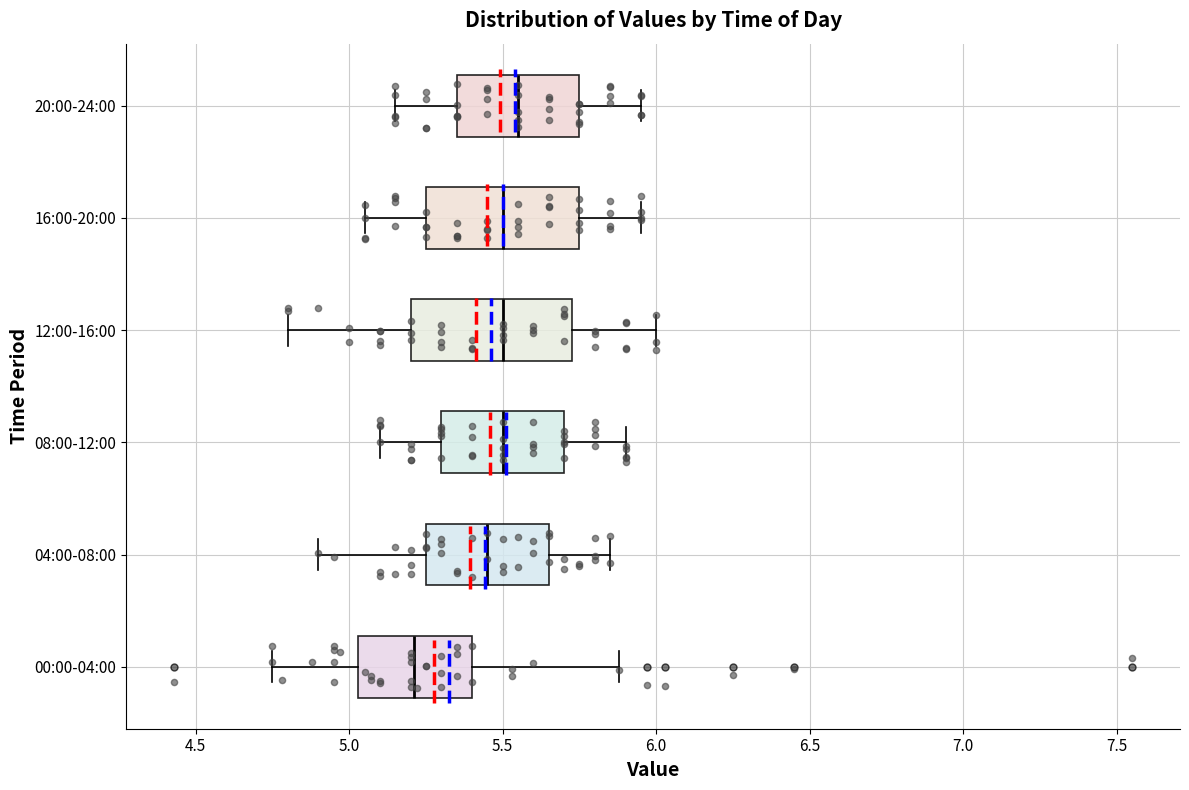

Reading bottom to top, read every box against the x-axis: the position of its median line, the range the box covers, and the ends of its whiskers. The values are not printed on the chart, so give them approximately, as read against the axis.

00:00-04:00: median 5.20, box 5.05 to 5.40, whiskers 4.75 to 5.90
04:00-08:00: median 5.45, box 5.25 to 5.65, whiskers 4.90 to 5.85
08:00-12:00: median 5.50, box 5.30 to 5.70, whiskers 5.10 to 5.90
12:00-16:00: median 5.50, box 5.20 to 5.75, whiskers 4.80 to 6.00
16:00-20:00: median 5.50, box 5.25 to 5.75, whiskers 5.05 to 5.95
20:00-24:00: median 5.55, box 5.35 to 5.75, whiskers 5.15 to 5.95